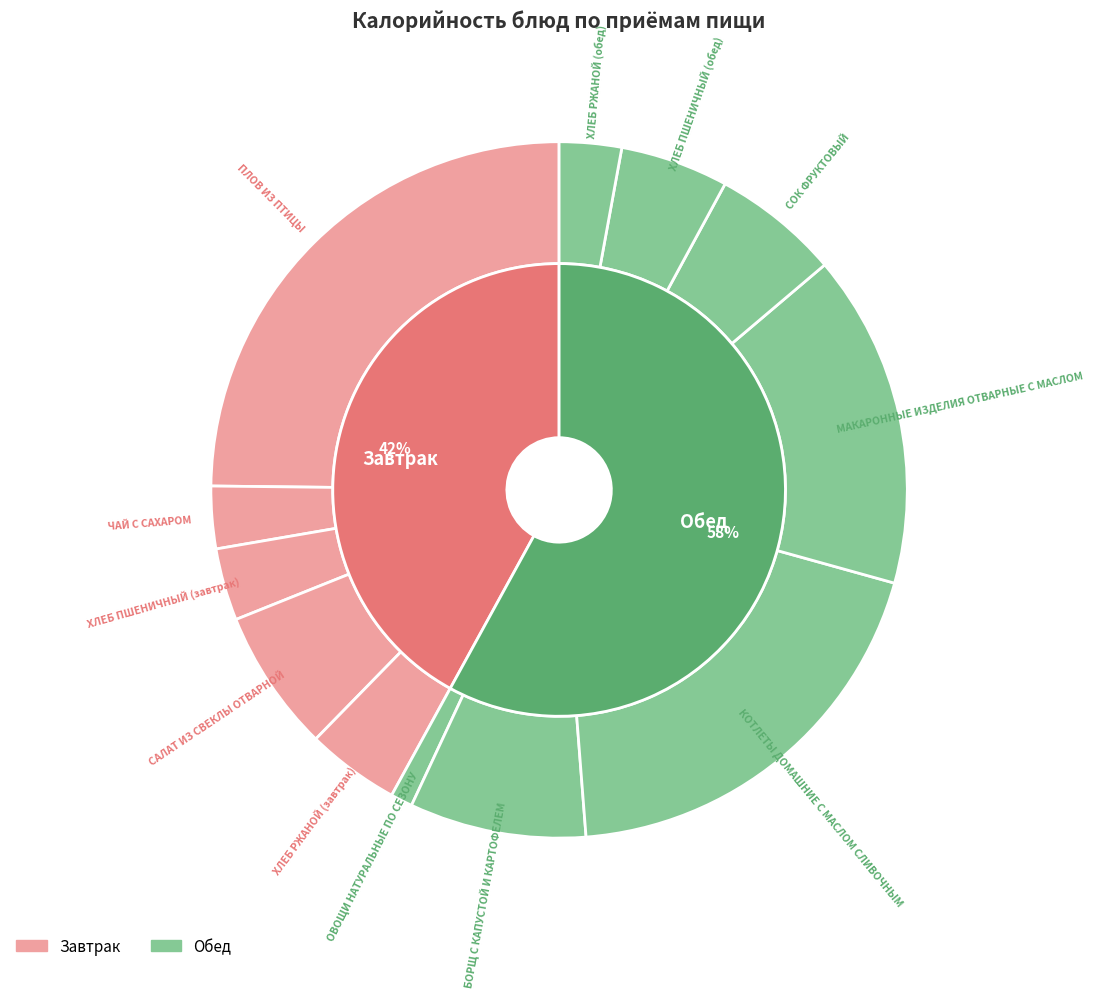

How many slices are in this pie chart?

12